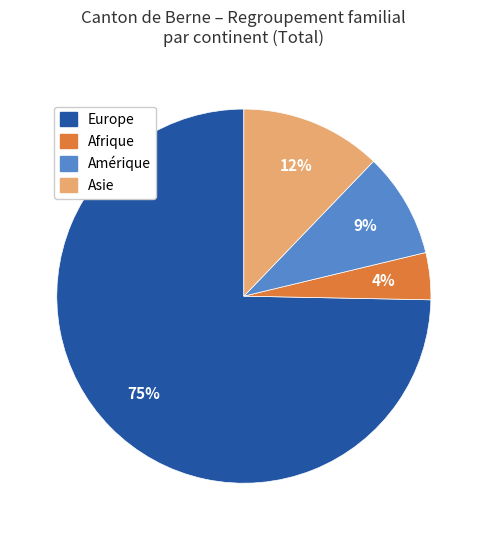

To the nearest percent, what portion does Amérique represent?

9%